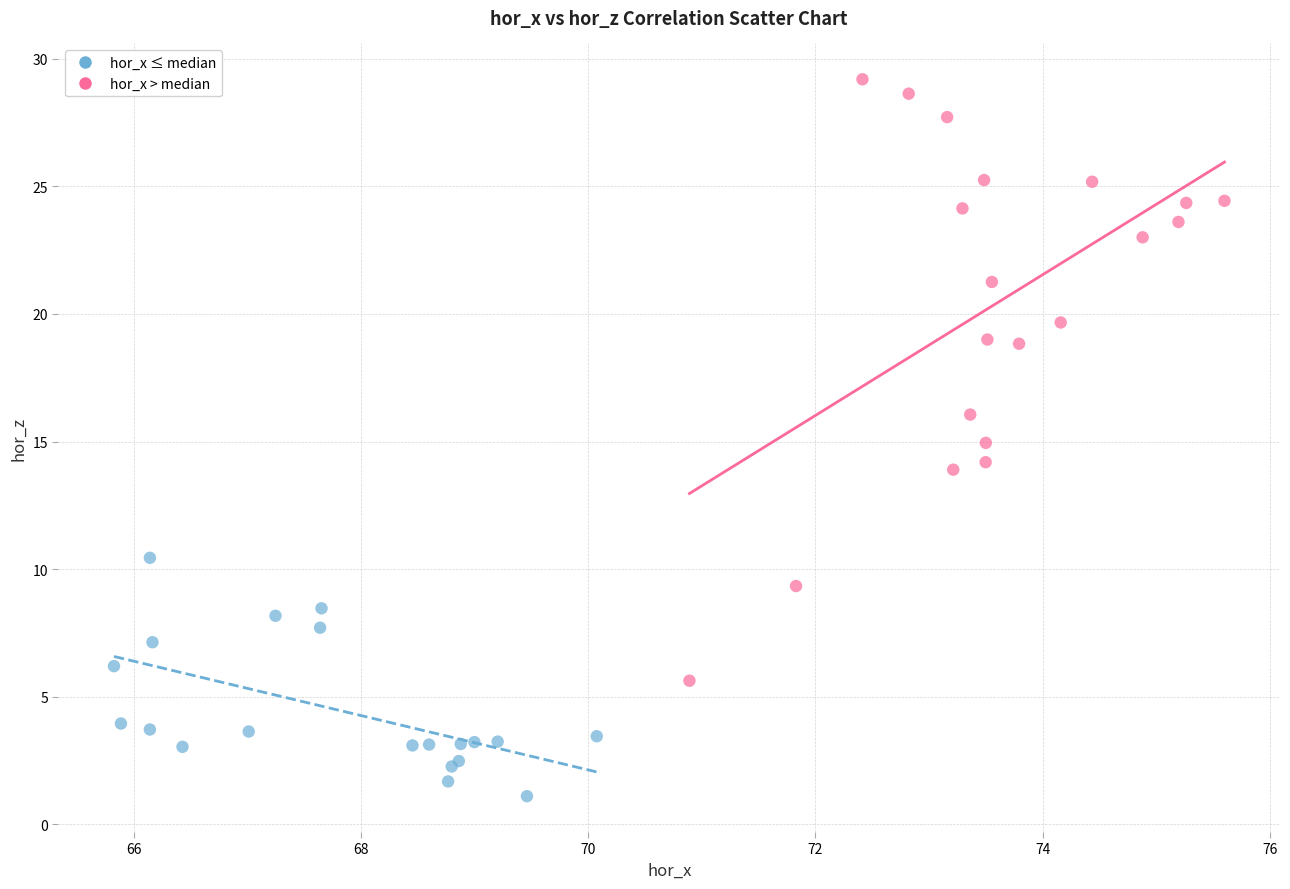

Which series contains the lowest Y value?

hor_x ≤ median